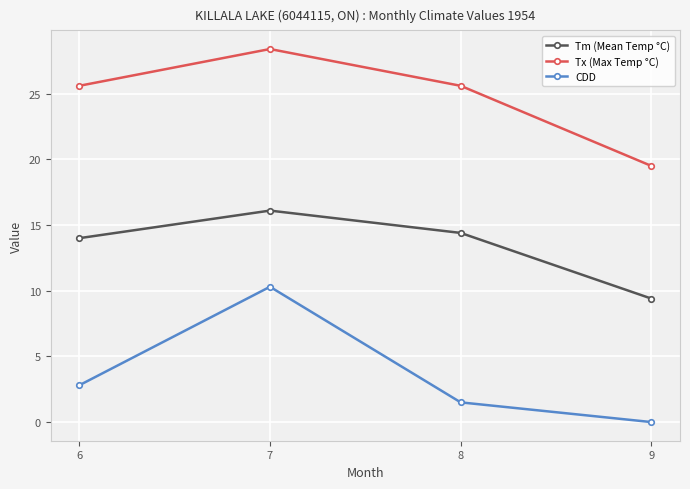

Rank the series by their maximum value, from lowest to highest.

CDD, Tm (Mean Temp °C), Tx (Max Temp °C)